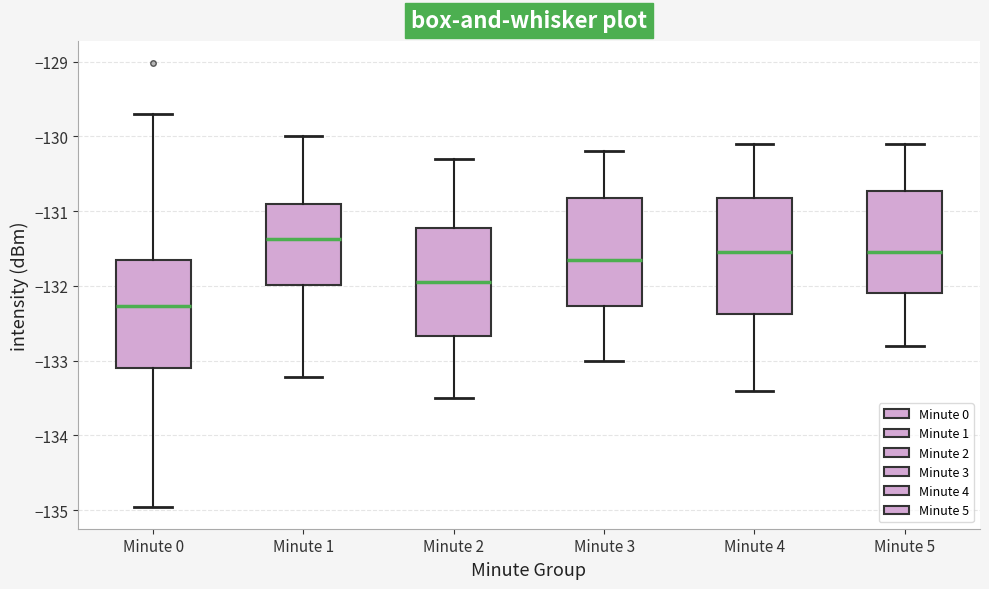

Reading left to right, read every box against the y-axis: the position of its median line, the range the box covers, and the ends of its whiskers. The values are not printed on the chart, so give them approximately, as read against the axis.

Minute 0: median -132.3, box -133.1 to -131.7, whiskers -135.0 to -129.7
Minute 1: median -131.4, box -132.0 to -130.9, whiskers -133.2 to -130.0
Minute 2: median -131.9, box -132.7 to -131.2, whiskers -133.5 to -130.3
Minute 3: median -131.6, box -132.3 to -130.8, whiskers -133.0 to -130.2
Minute 4: median -131.5, box -132.4 to -130.8, whiskers -133.4 to -130.1
Minute 5: median -131.5, box -132.1 to -130.7, whiskers -132.8 to -130.1